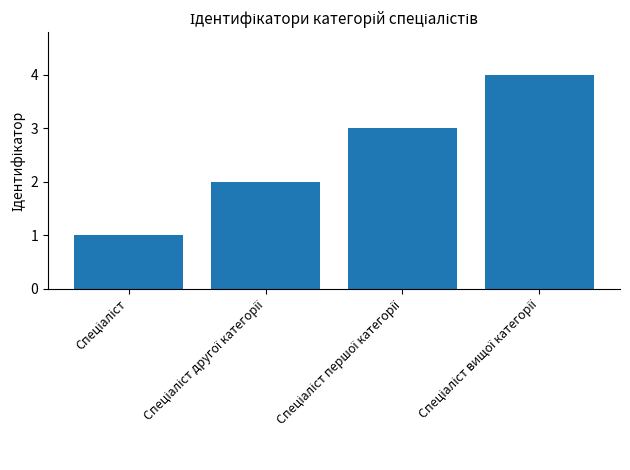

What is the difference between the maximum and minimum values?

3